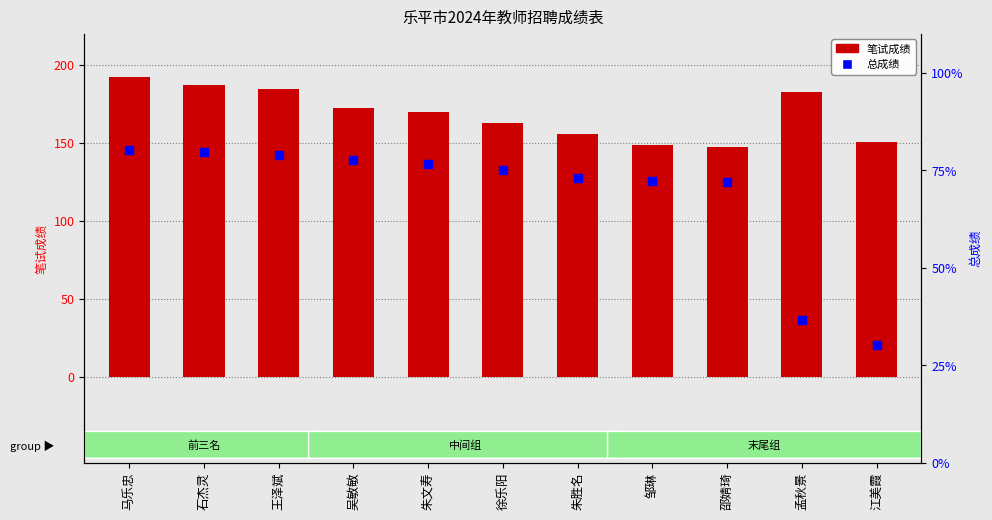

Which series reaches the minimum Y coordinate?

总成绩